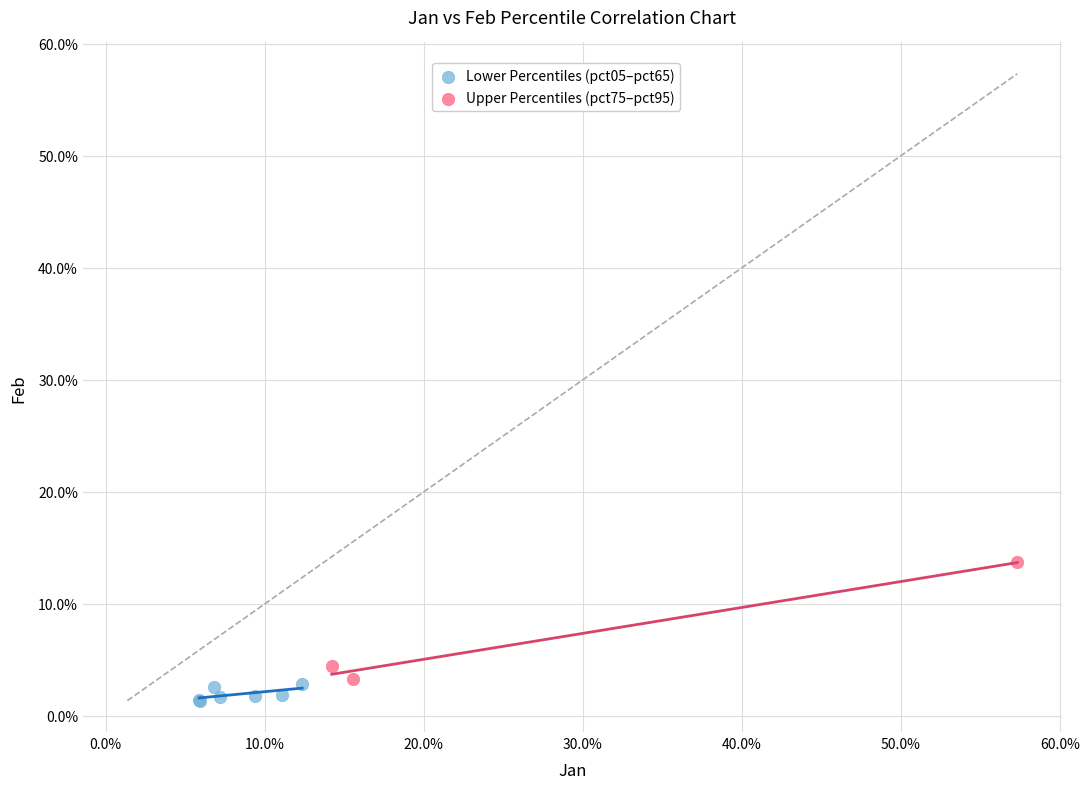

Which series reaches the maximum Y coordinate?

Upper Percentiles (pct75–pct95)